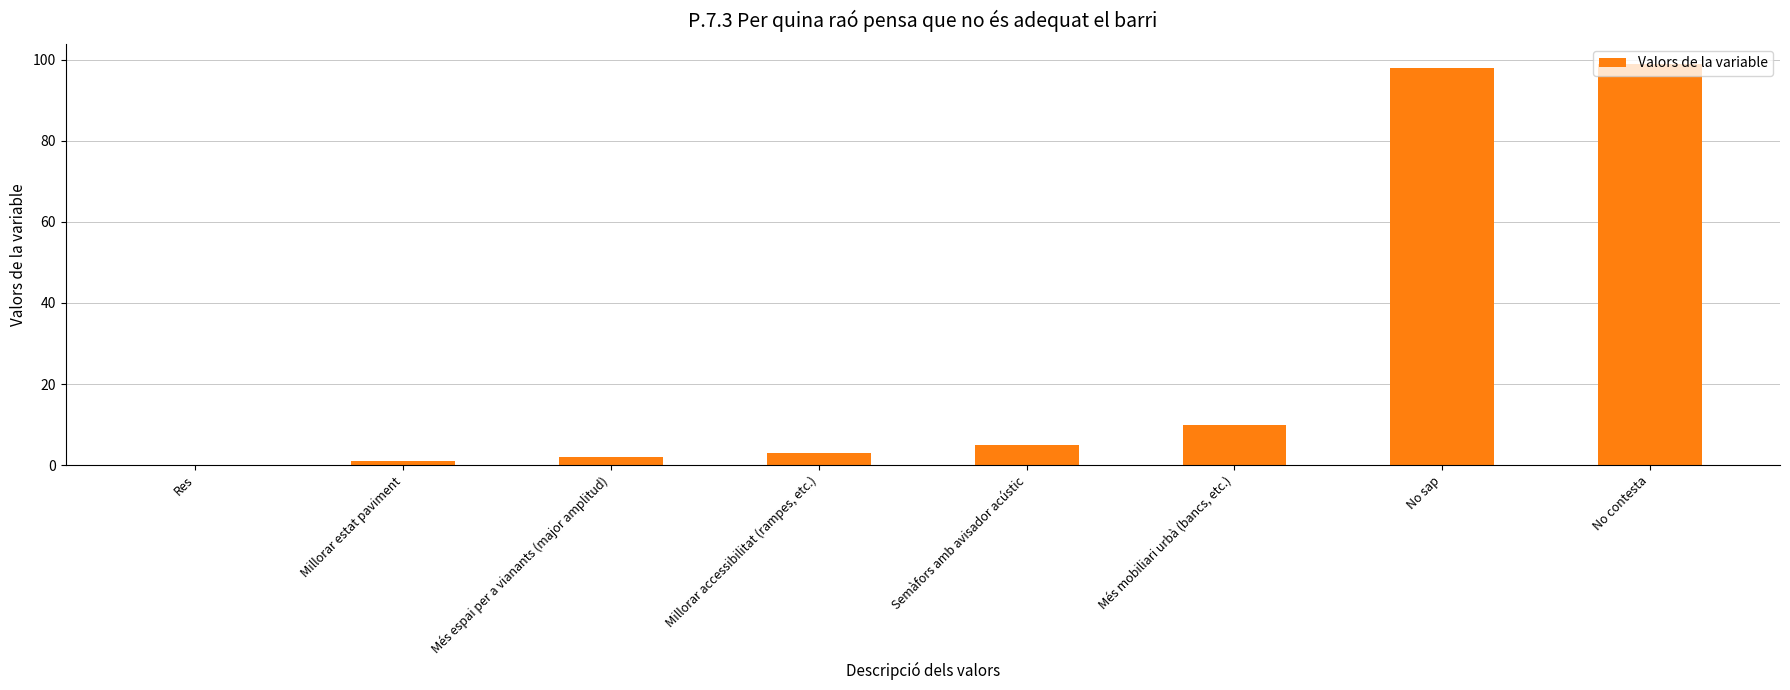

How many values are above zero?

7